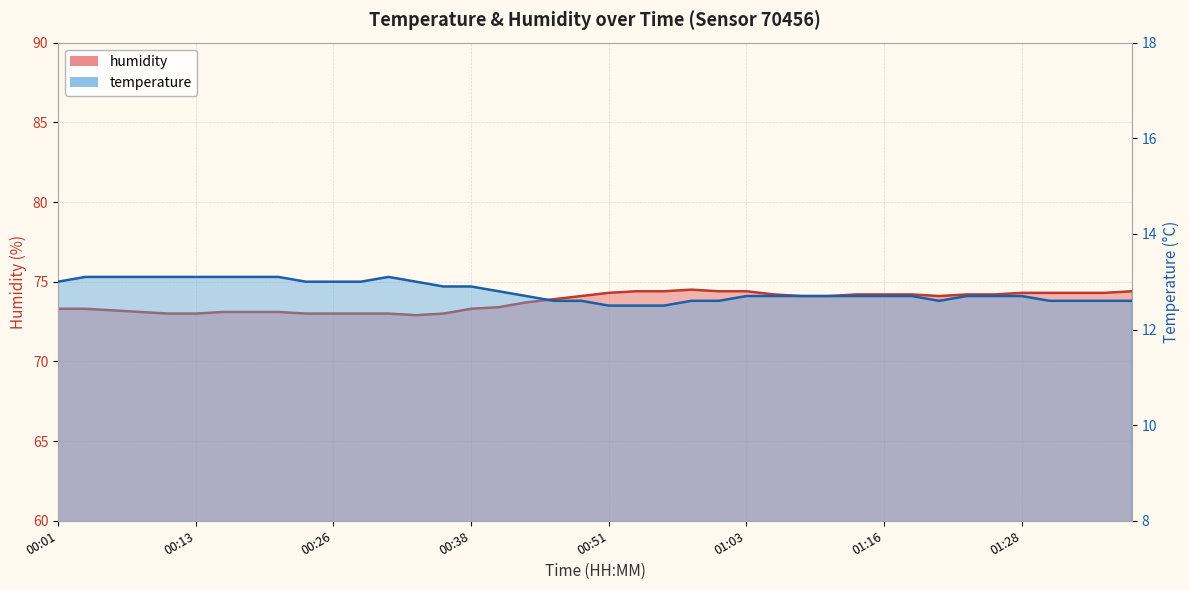

Does the chart display data point markers on the line(s)?

No